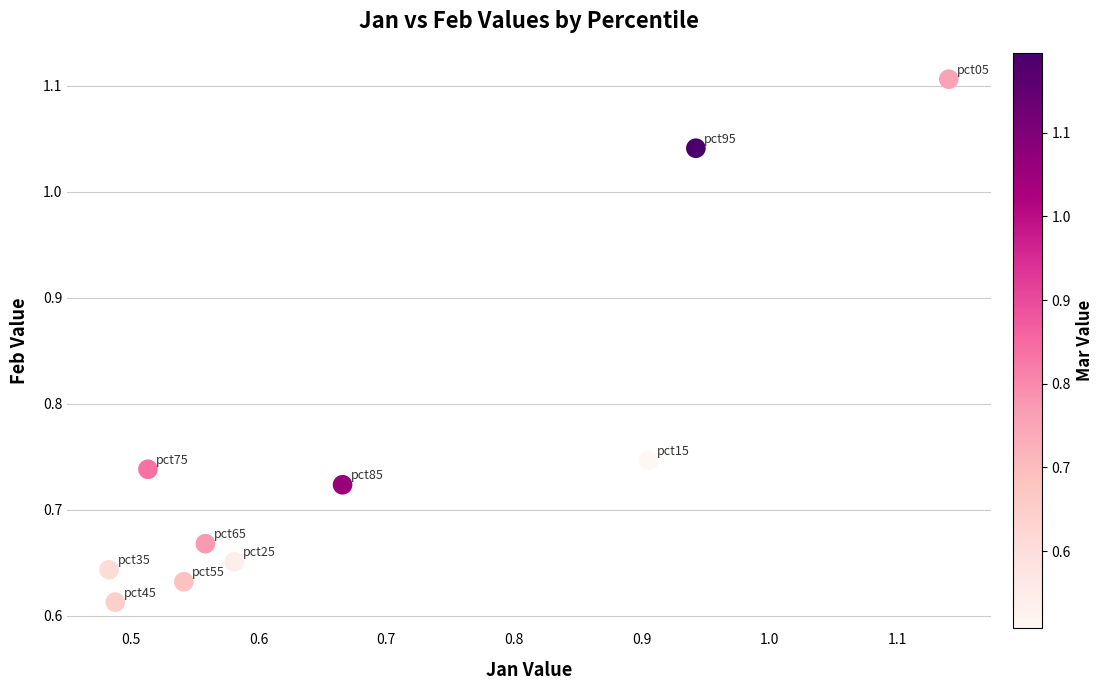

What is the range of Y values (max minus min)?

0.5